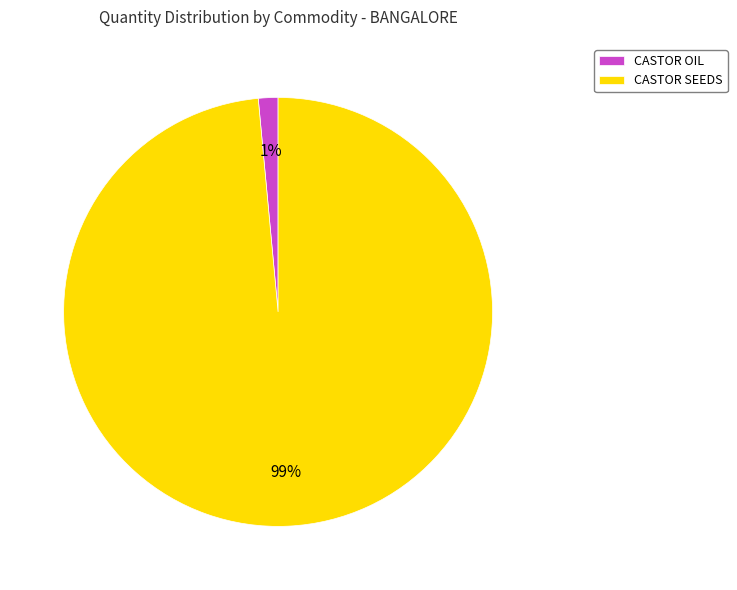

The CASTOR OIL slice represents 9% of the pie. True or false?

False